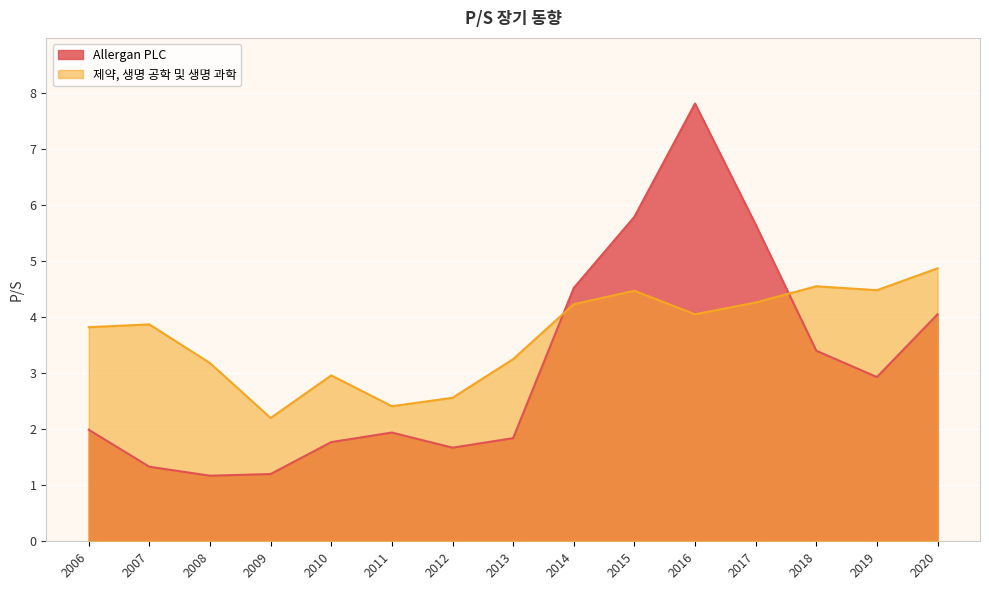

Between which two adjacent categories do Allergan PLC and 제약, 생명 공학 및 생명 과학 first intersect?

2013 and 2014